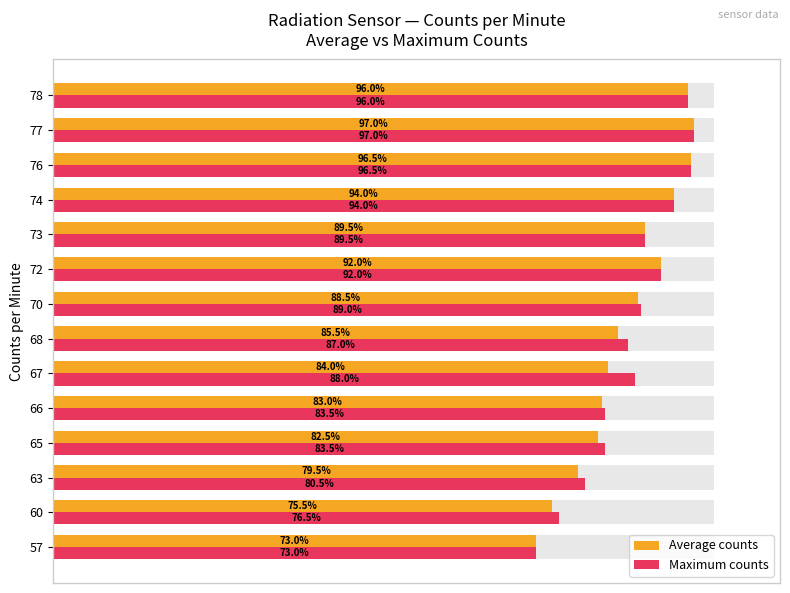

Reading left to right, extract all data points from this chart.

Average counts: 73.0	75.5	79.5	82.5	83.0	84.0	85.5	88.5	92.0	89.5	94.0	96.5	97.0	96.0
Maximum counts: 73.0	76.5	80.5	83.5	83.5	88.0	87.0	89.0	92.0	89.5	94.0	96.5	97.0	96.0